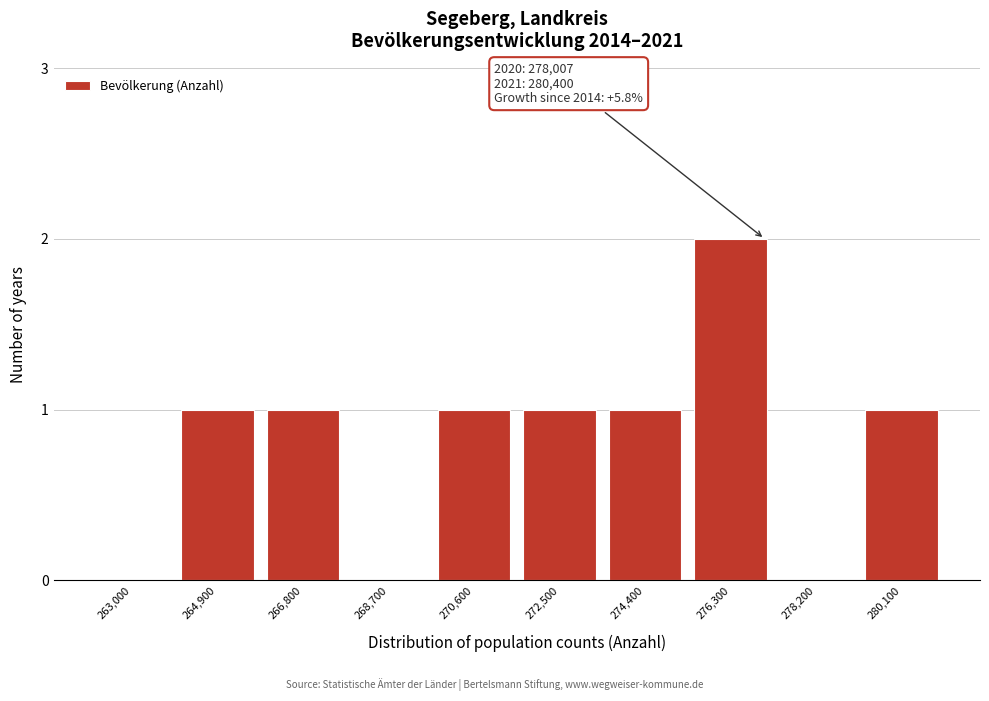

Reading left to right, list all the values displayed in this chart.

263,000=0	264,900=1	266,800=1	268,700=0	270,600=1	272,500=1	274,400=1	276,300=2	278,200=0	280,100=1